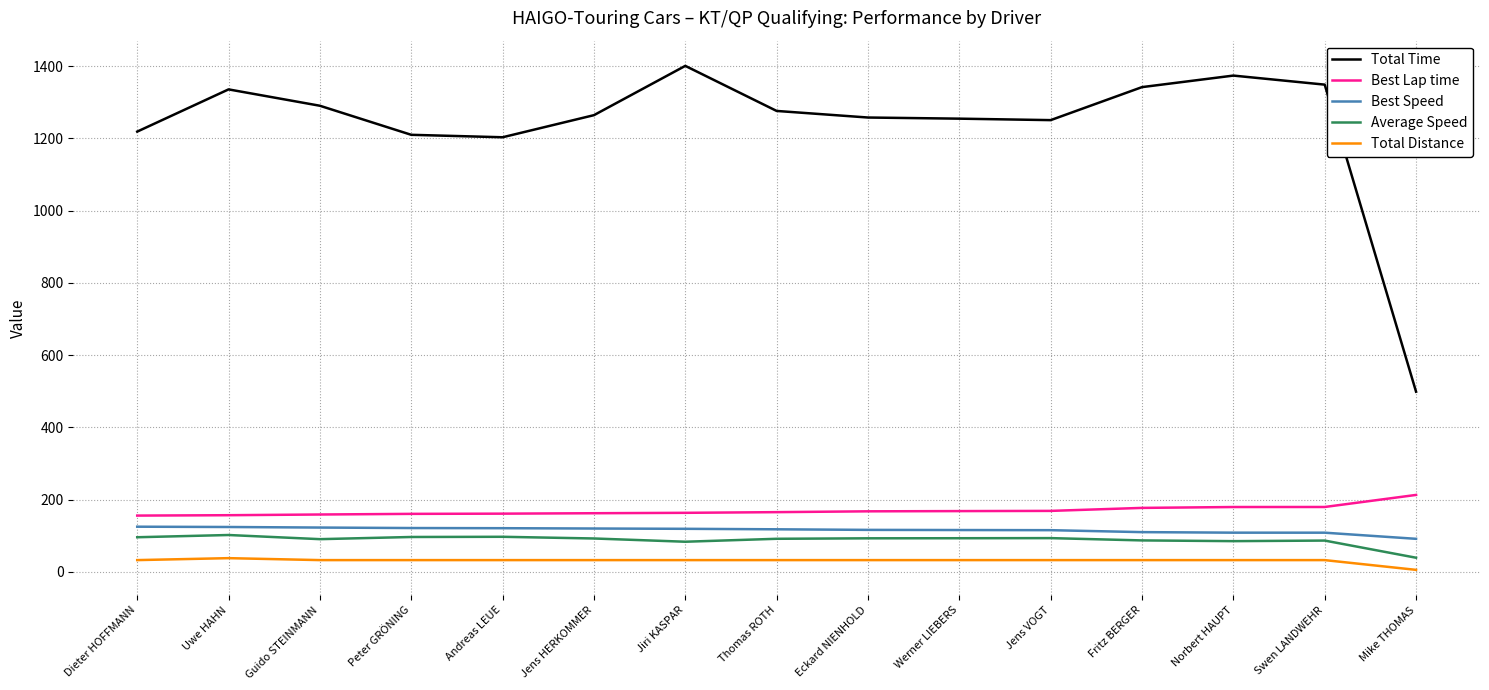

True or false: Total Distance and Best Lap time intersect in this chart.

False